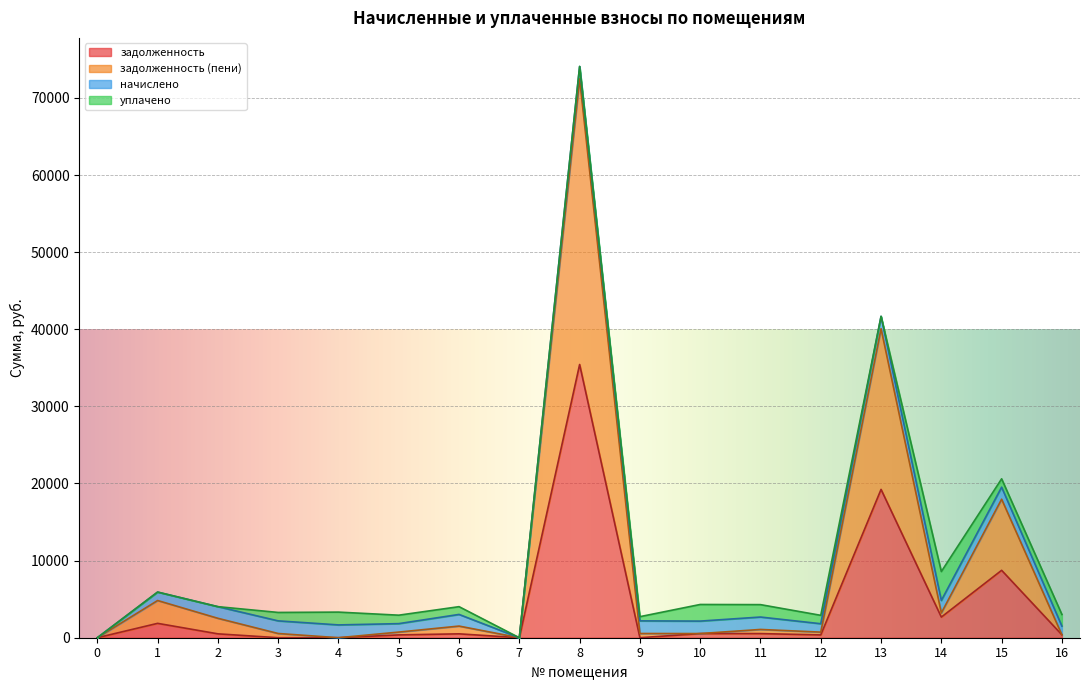

At how many categories does at least one series exceed 57641?

1